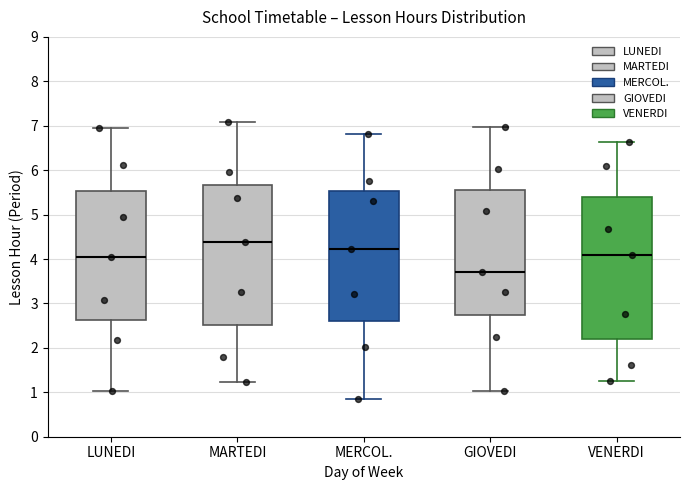

Reading left to right, read every box against the y-axis: the position of its median line, the range the box covers, and the ends of its whiskers. The values are not printed on the chart, so give them approximately, as read against the axis.

LUNEDI: median 4.0, box 2.6 to 5.5, whiskers 1.0 to 7.0
MARTEDI: median 4.4, box 2.5 to 5.7, whiskers 1.2 to 7.1
MERCOL.: median 4.2, box 2.6 to 5.5, whiskers 0.8 to 6.8
GIOVEDI: median 3.7, box 2.7 to 5.6, whiskers 1.0 to 7.0
VENERDI: median 4.1, box 2.2 to 5.4, whiskers 1.3 to 6.6